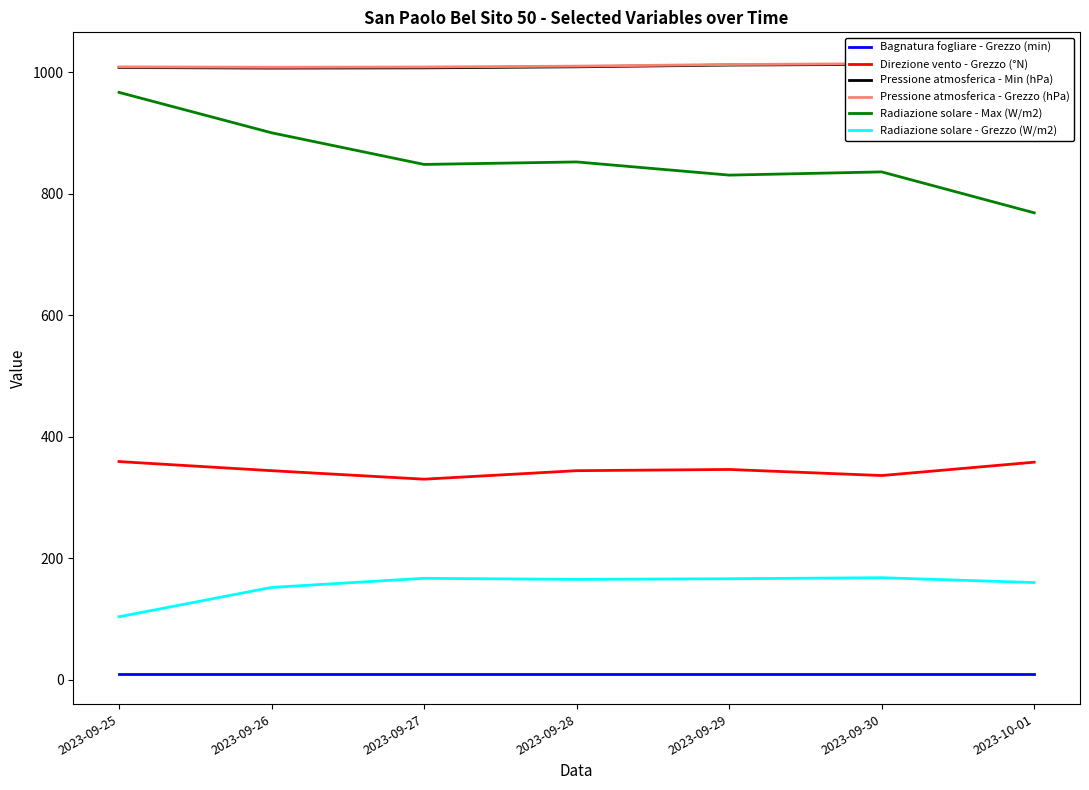

True or false: Bagnatura fogliare - Grezzo (min) has a value of 10.0 at 2023-10-01.

True